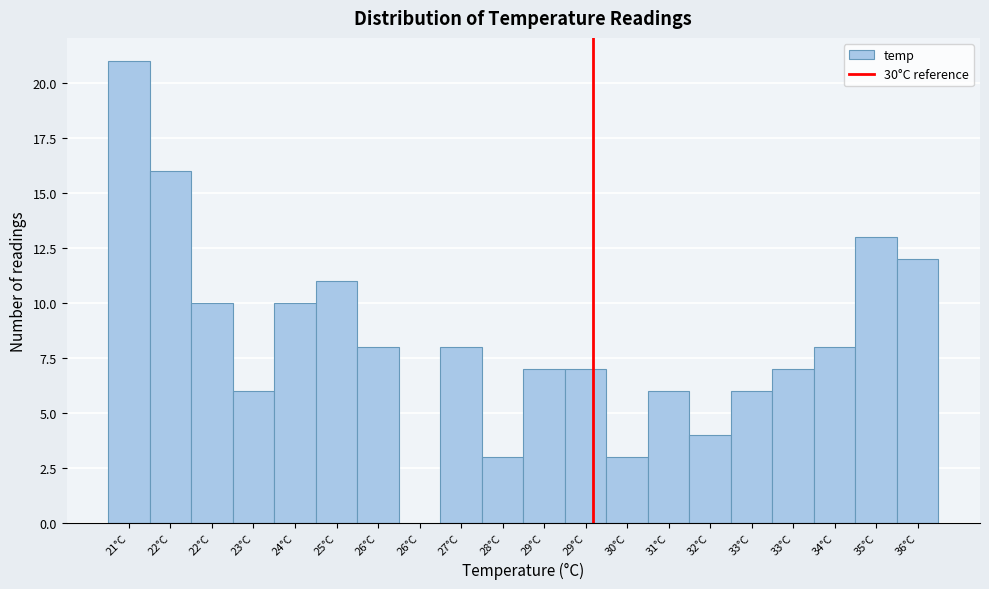

Are the bars horizontal?

No